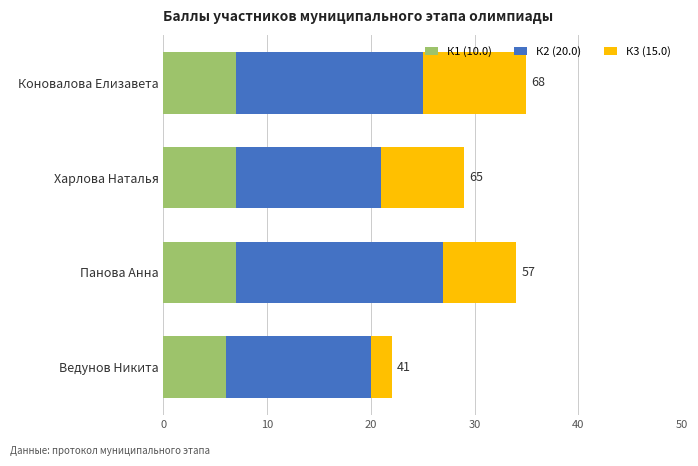

How many distinct data groups are displayed?

3